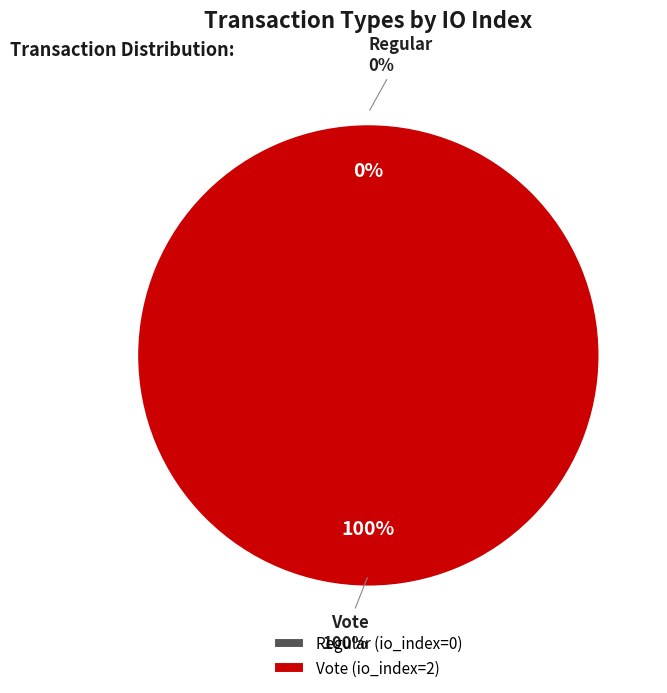

Do Vote and Regular together represent more than half of the pie?

Yes